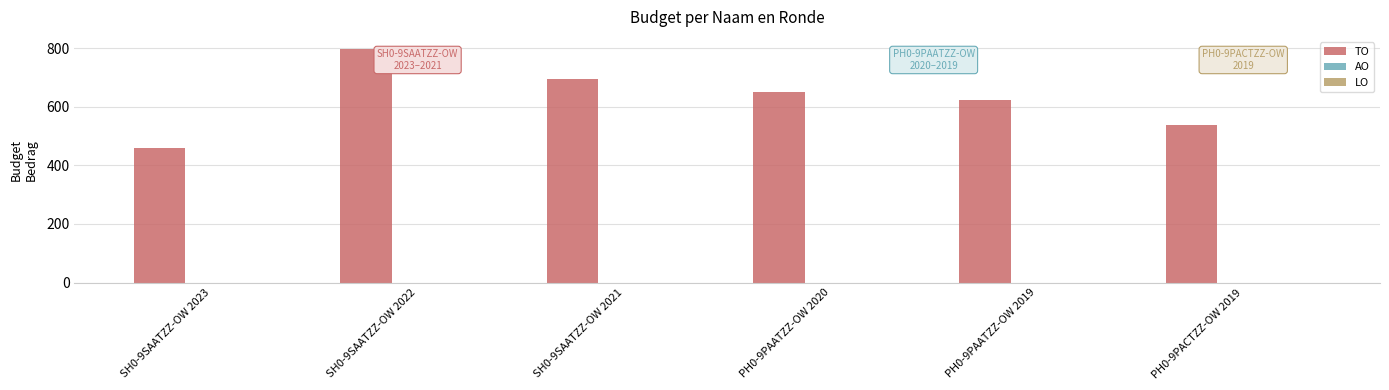

Which category has the highest value across all series?

SH0-9SAATZZ-OW 2022